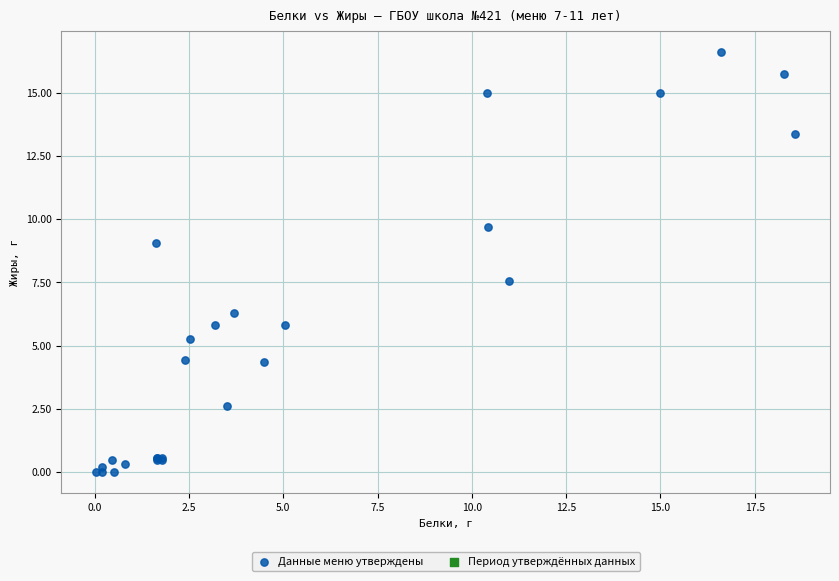

What Y value in the scatter plot is closest to 8?

7.6